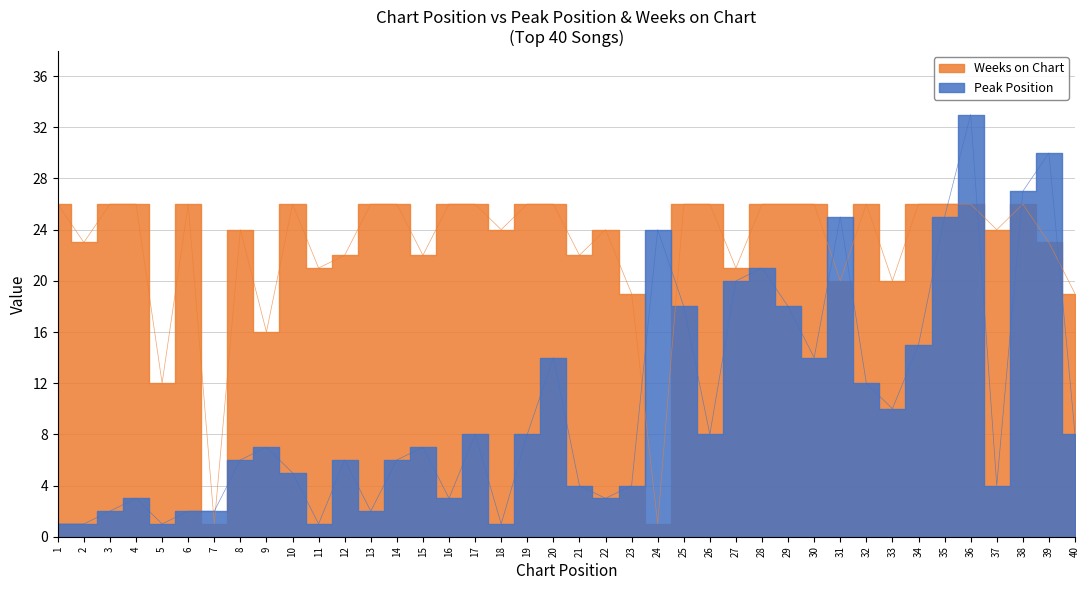

What is the difference between the maximum and second lowest values in the Peak Position series?

32